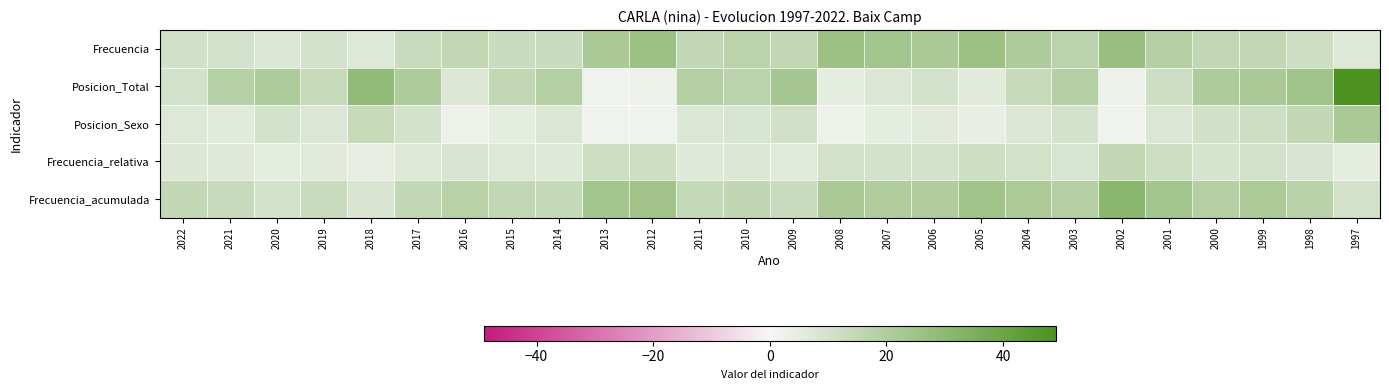

Count the number of data series in this chart.

5